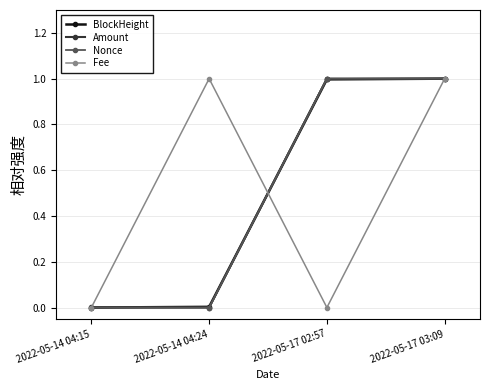

Is it true that Nonce equals -0.7 at 2022-05-14 04:15?

False